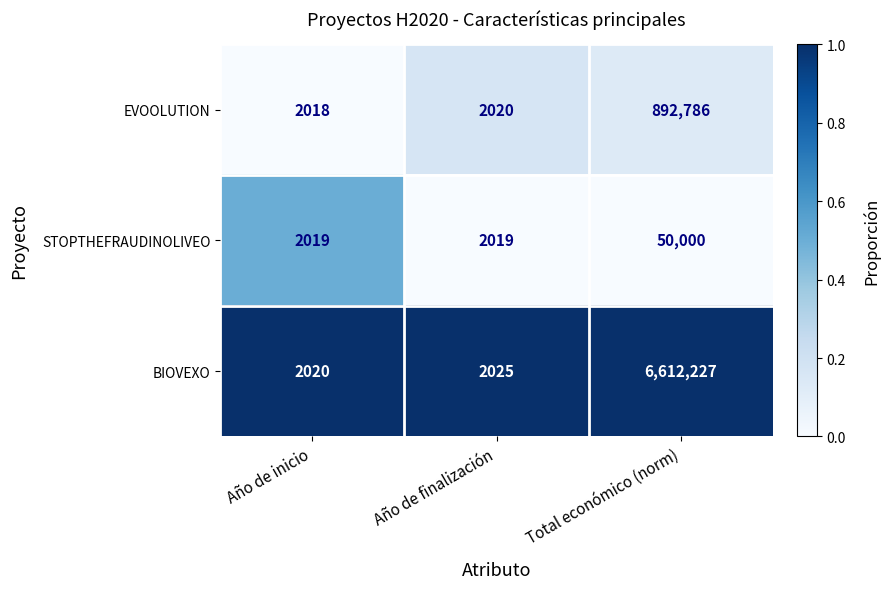

The value of EVOOLUTION at Año de inicio is 2662. True or false?

False